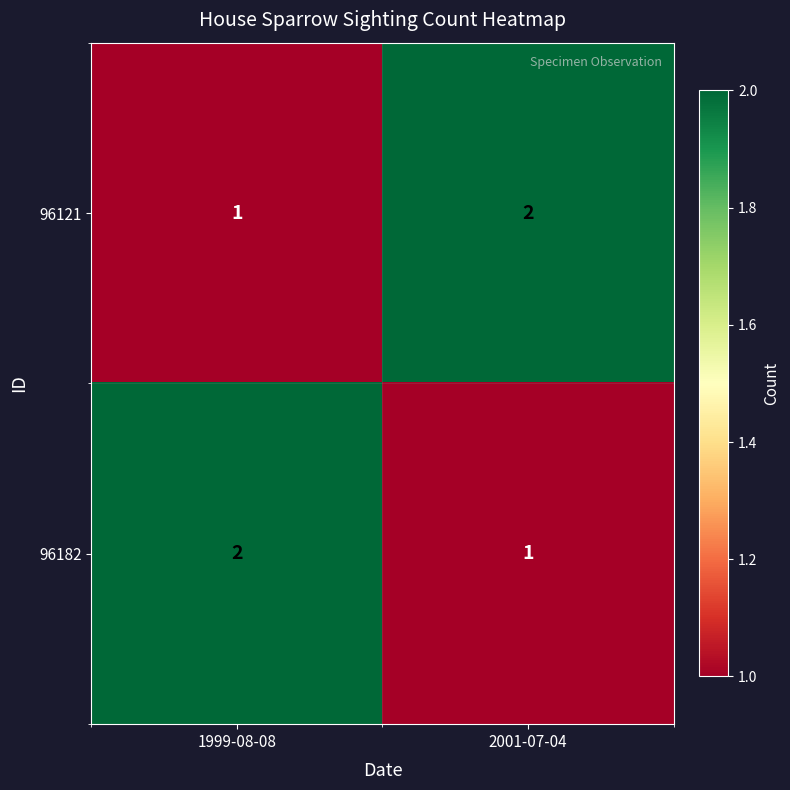

What is the smallest value displayed?

1